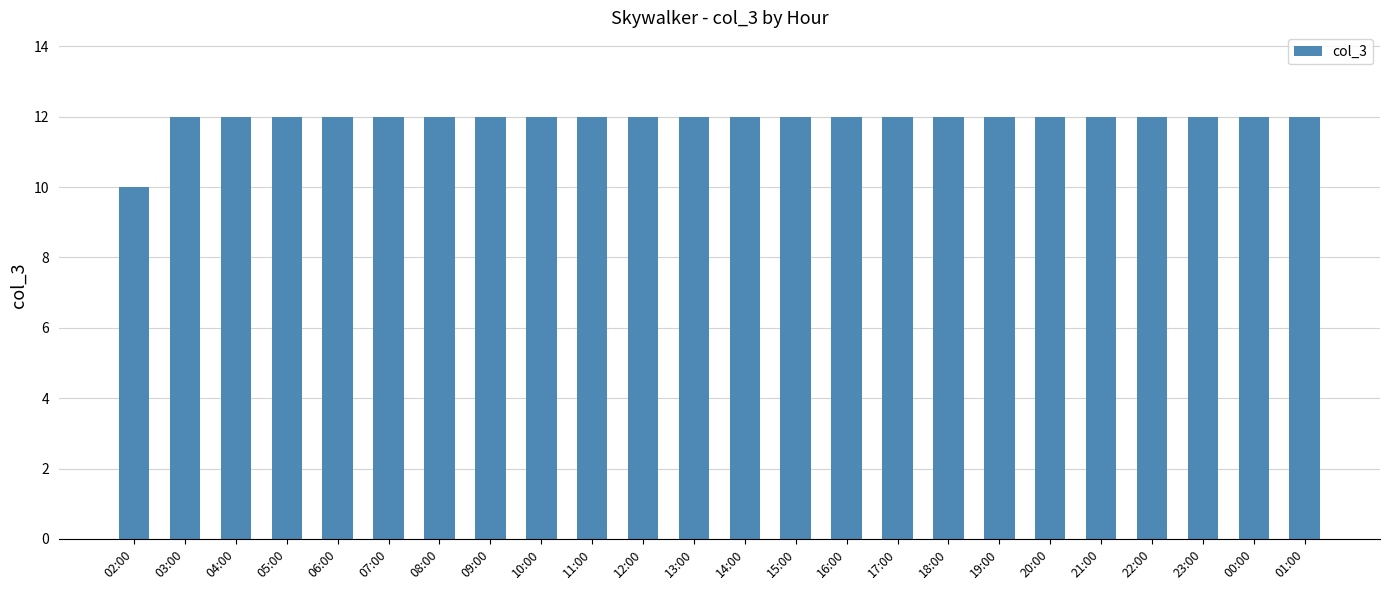

What is the greatest value displayed?

12